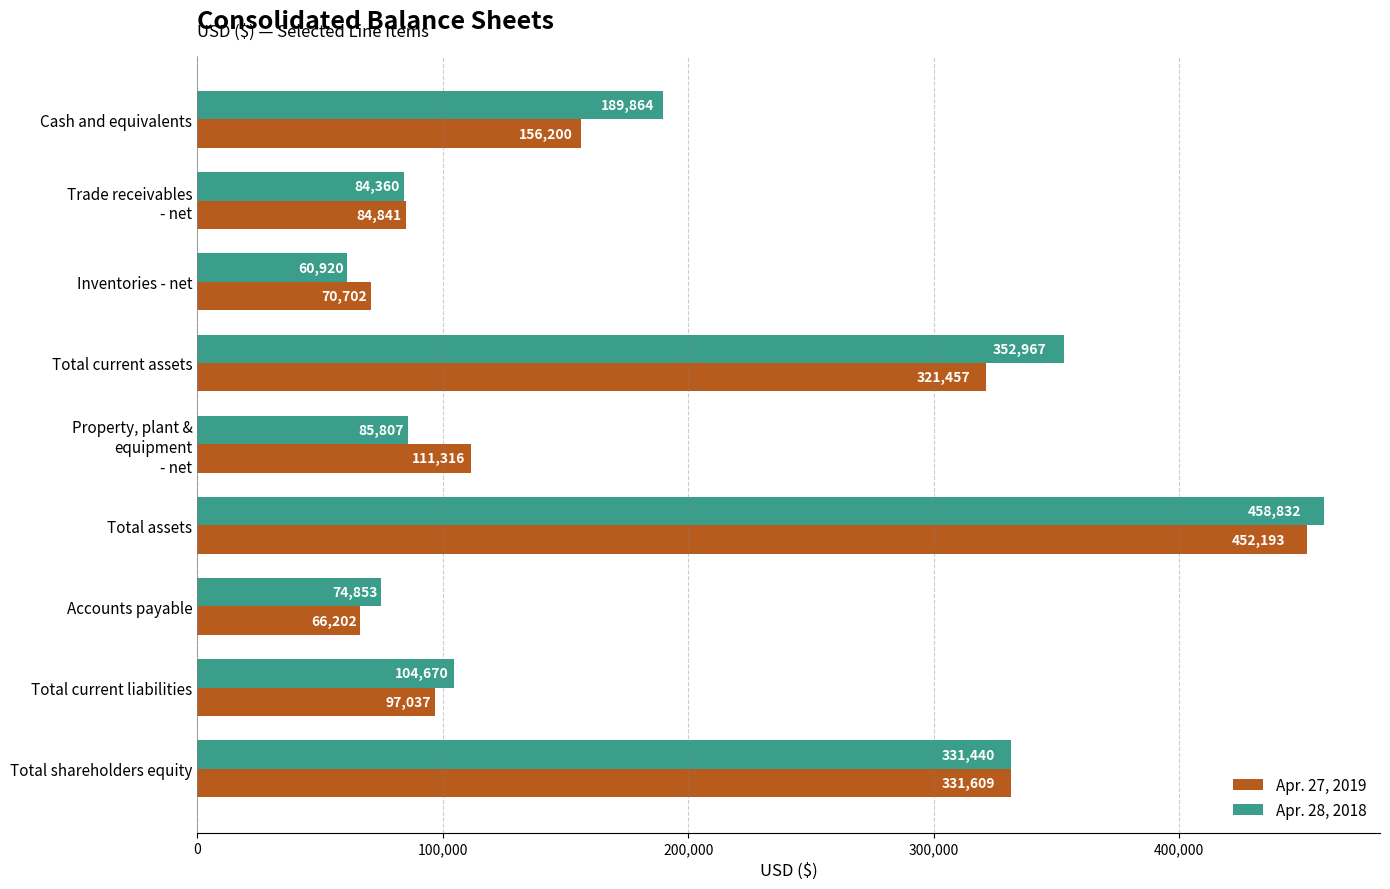

What is the smallest value displayed?

60920